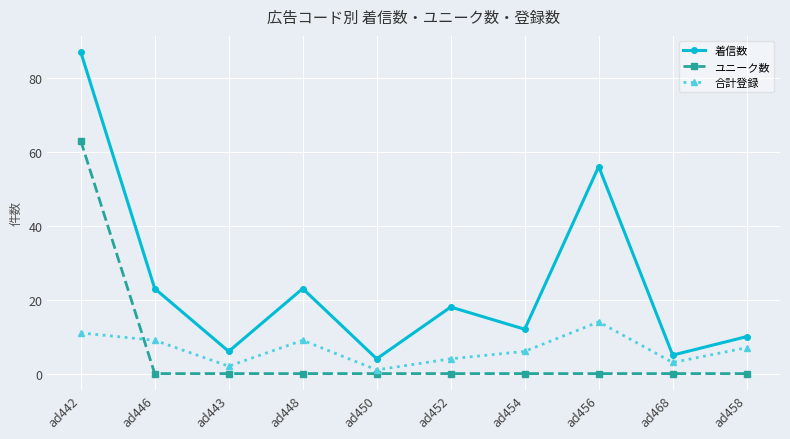

What is the difference between the 着信数 values at ad468 and ad446?

18